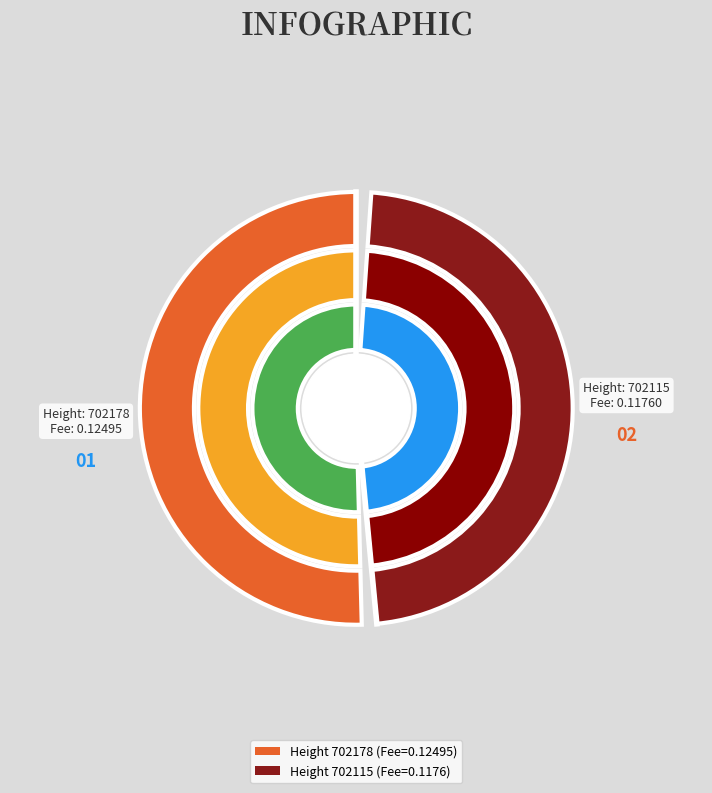

Does 702115 represent more than half of the total?

No